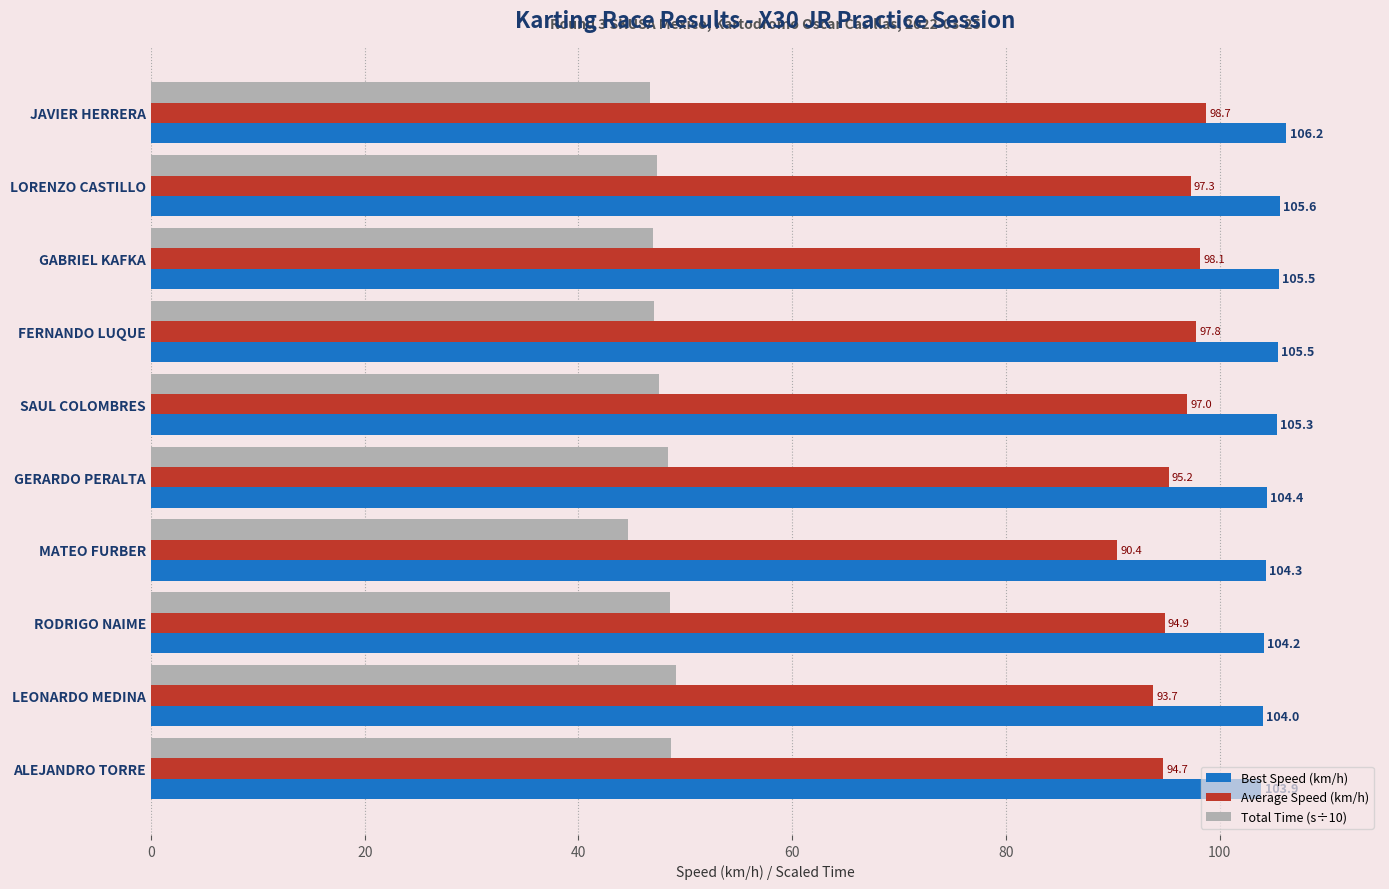

What is the average value of the Total Time (s÷10) series?

47.5